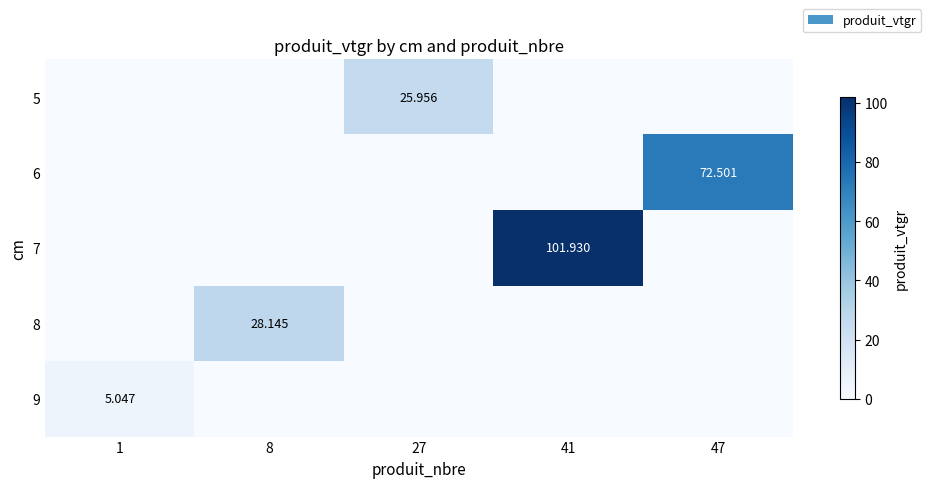

Is the value of 9 at 1 greater than the value of 7 at 41?

No